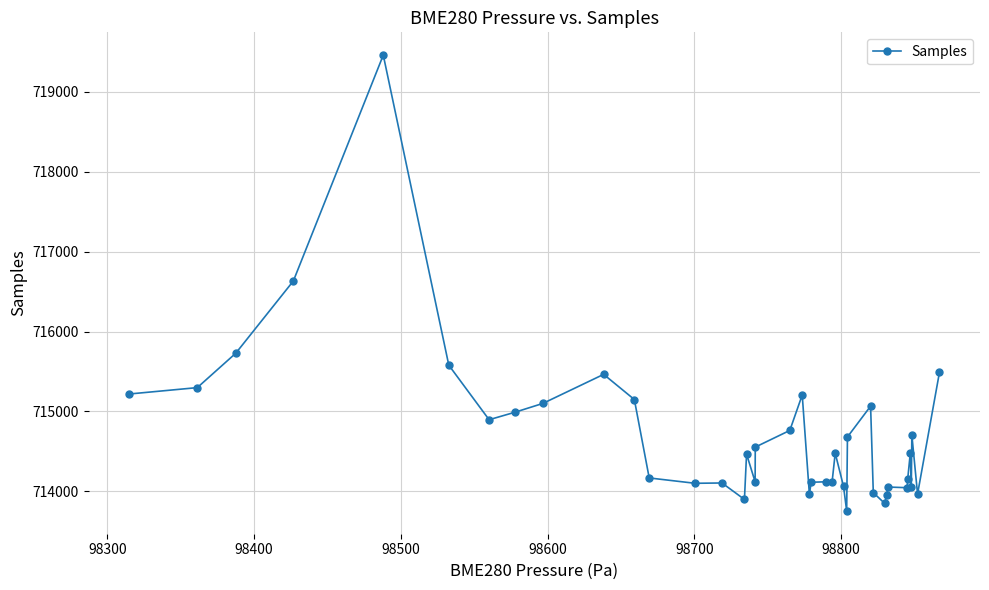

What is the value of the 15th point from the left?

713898